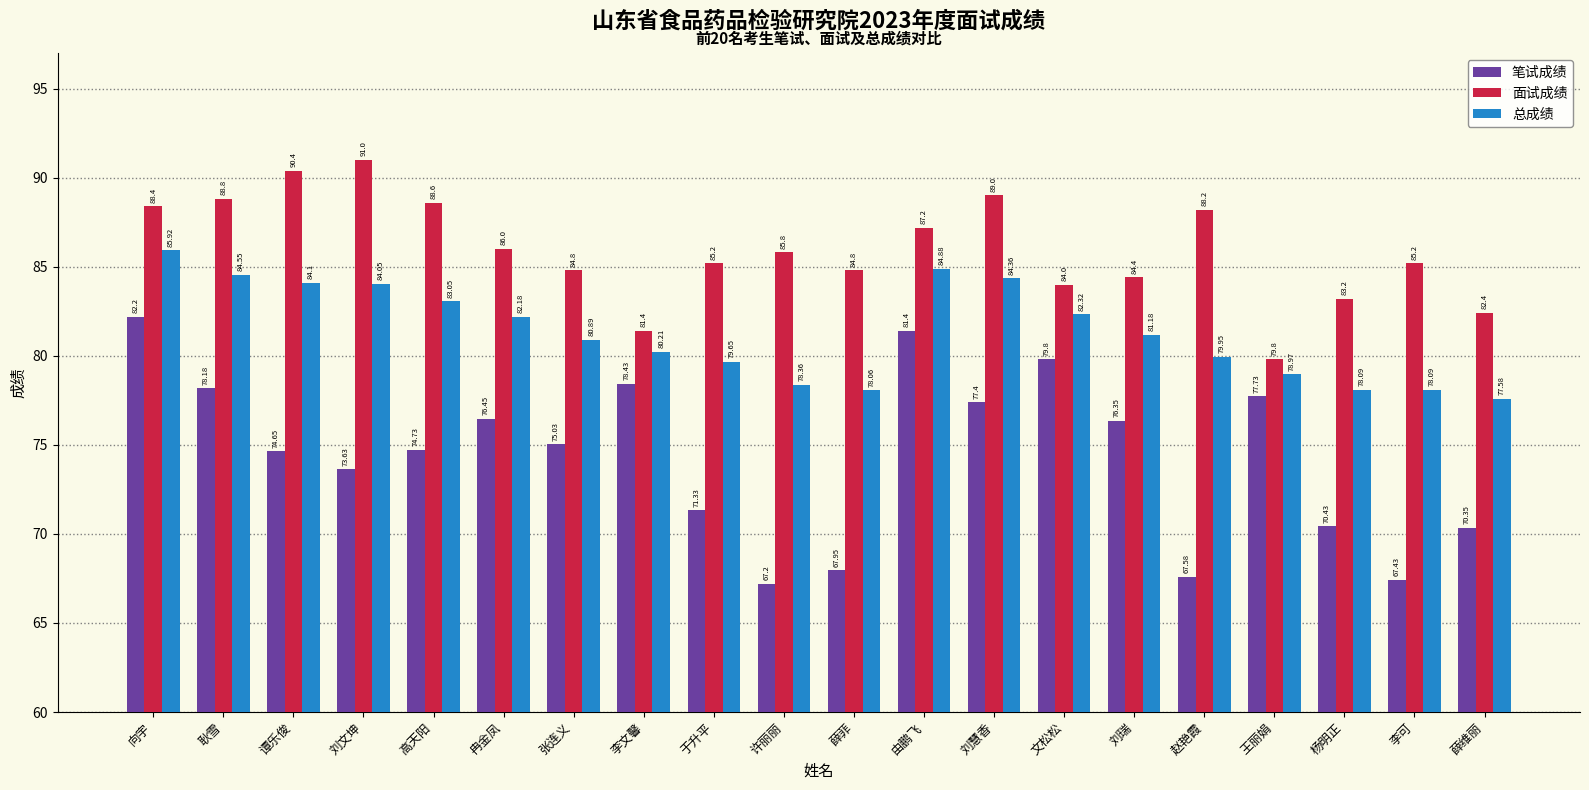

At which category is the sum across all series the highest?

向宇